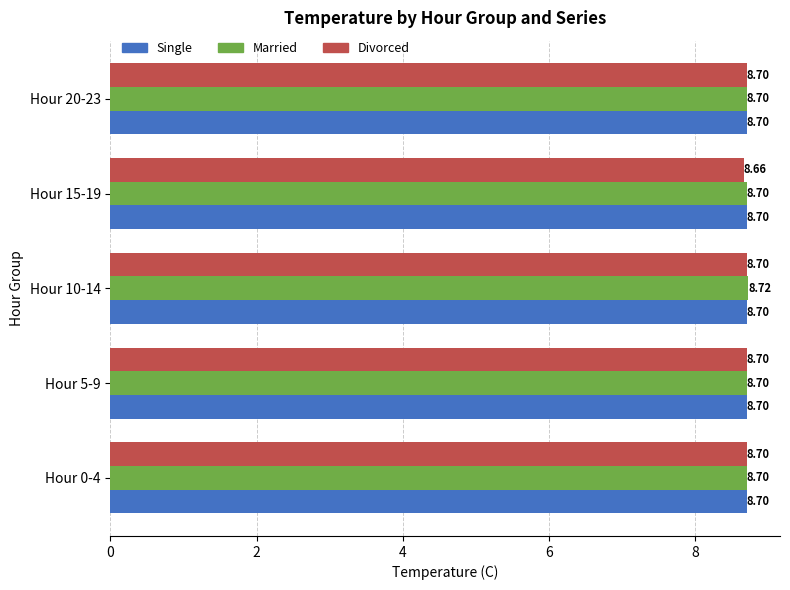

What is the maximum value shown in the chart?

8.7